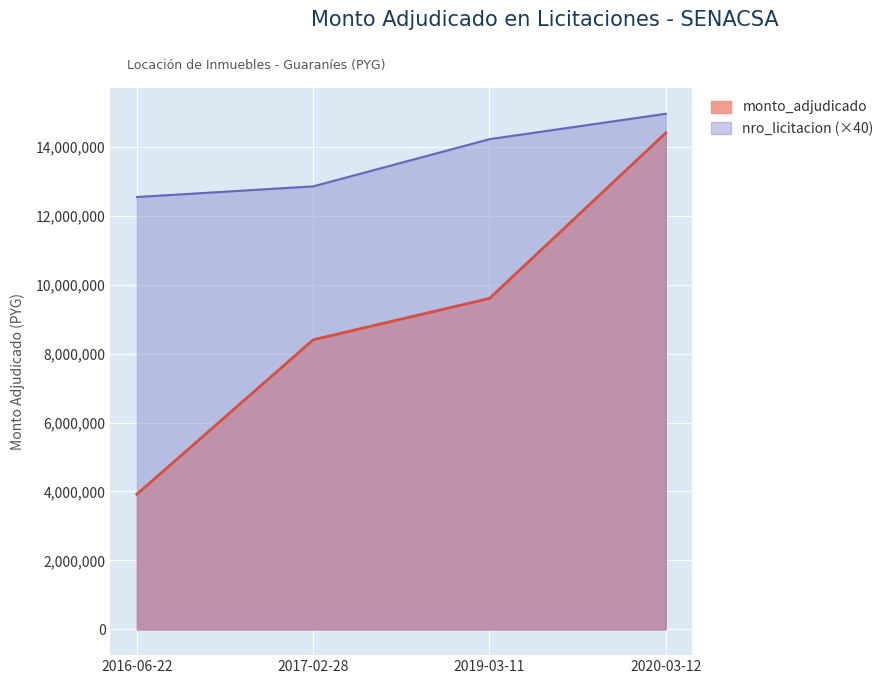

How many values in the nro_licitacion series are below 14218160?

2